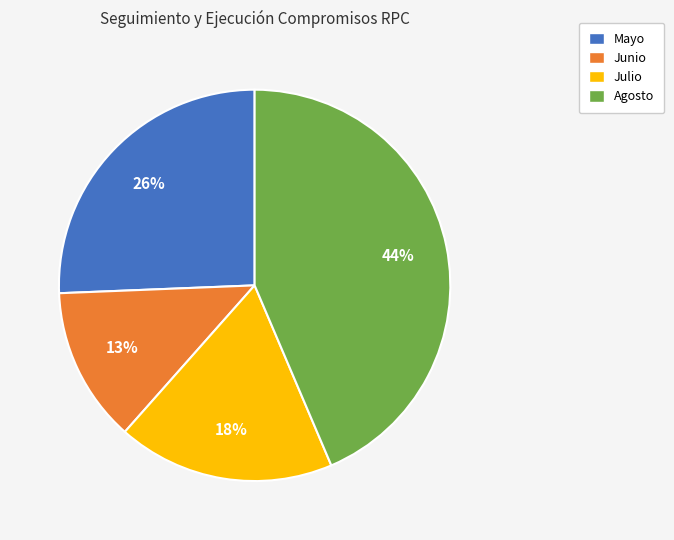

How many segments does this pie chart have?

4